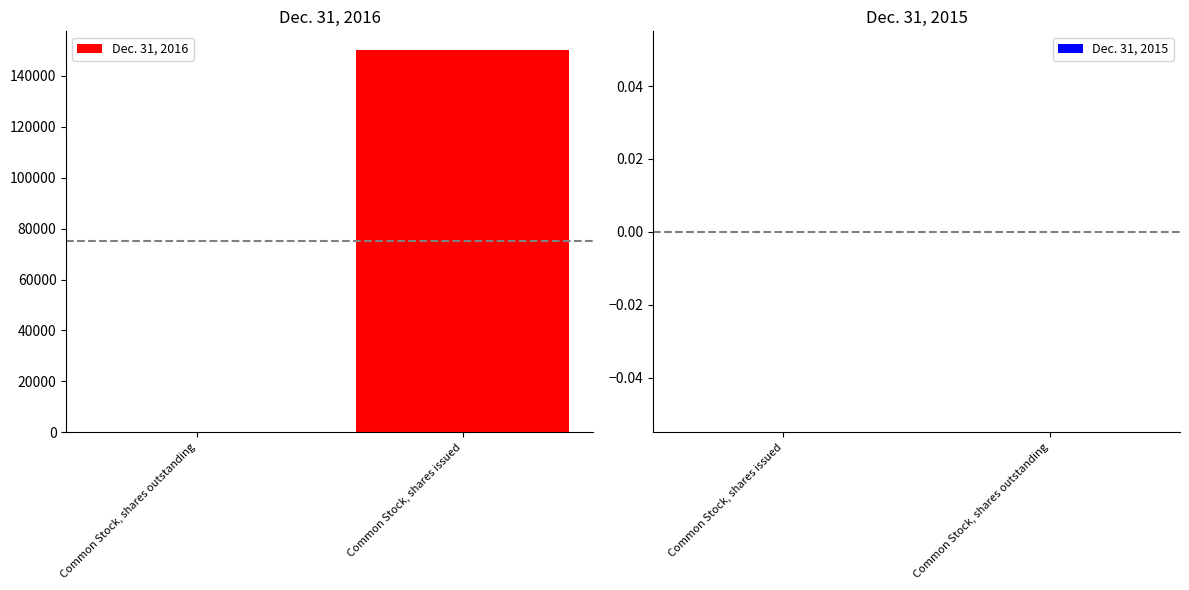

Are the bars horizontal?

No